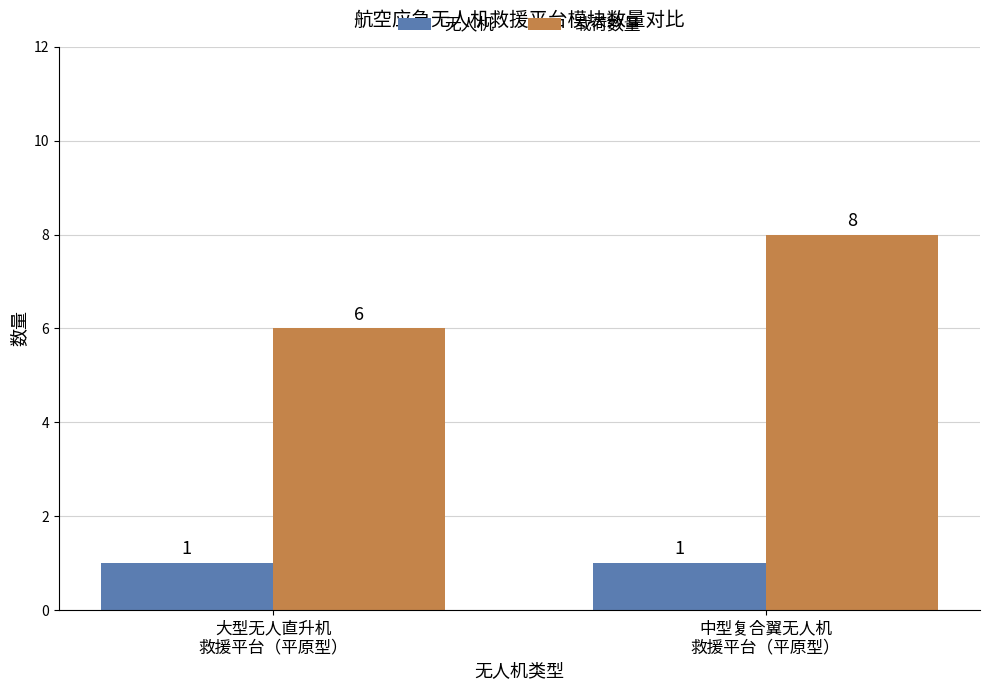

What is the minimum value shown in the chart?

1